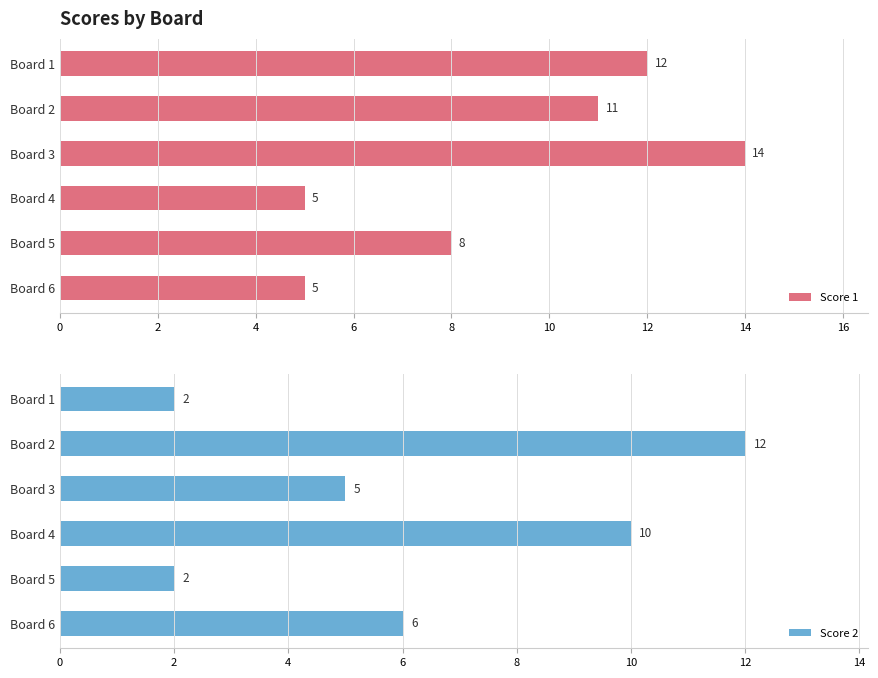

What is the difference between the maximum and minimum values in the Score 1 series?

9